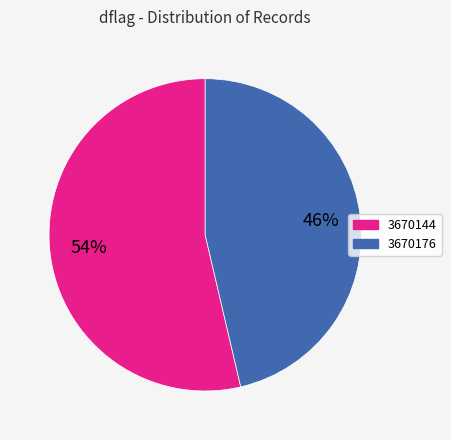

How many segments does this pie chart have?

2